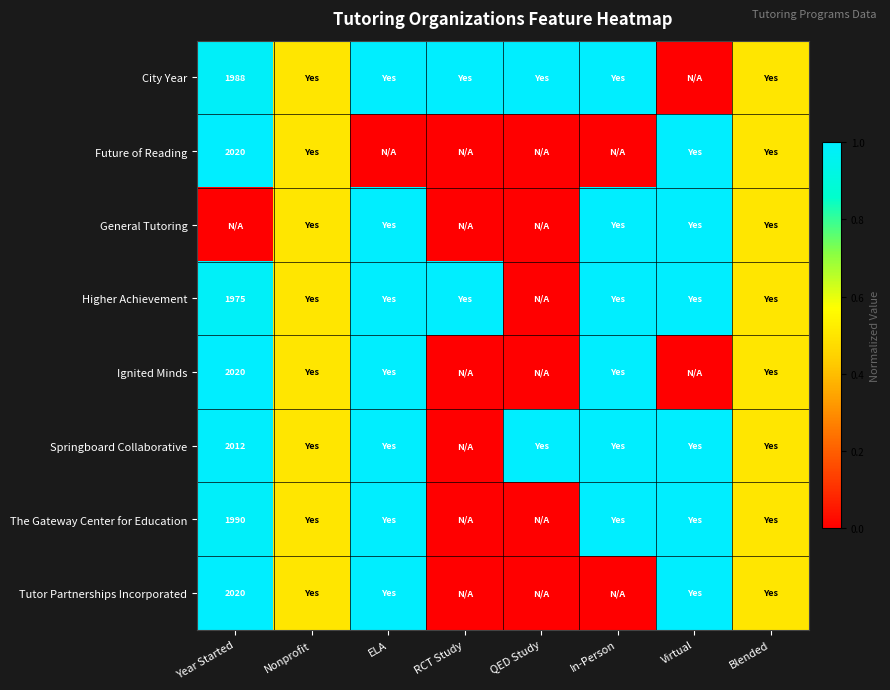

Is it true that Tutor Partnerships Incorporated equals 2020.0 at Year Started?

True